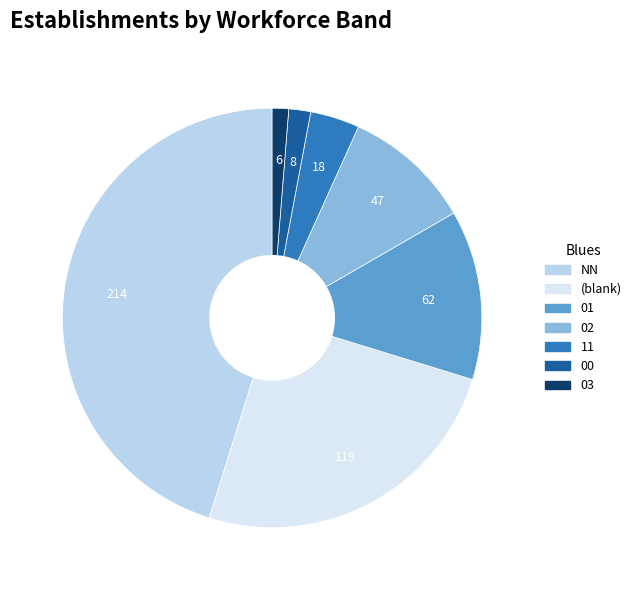

Does any single category account for the majority?

No